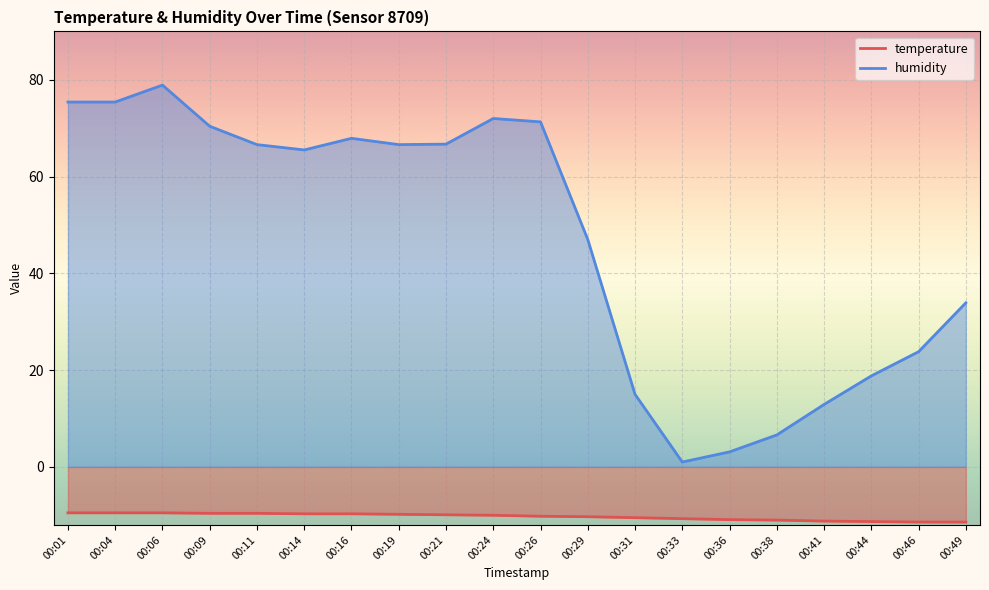

What is the total value across all series at 00:31?

4.5